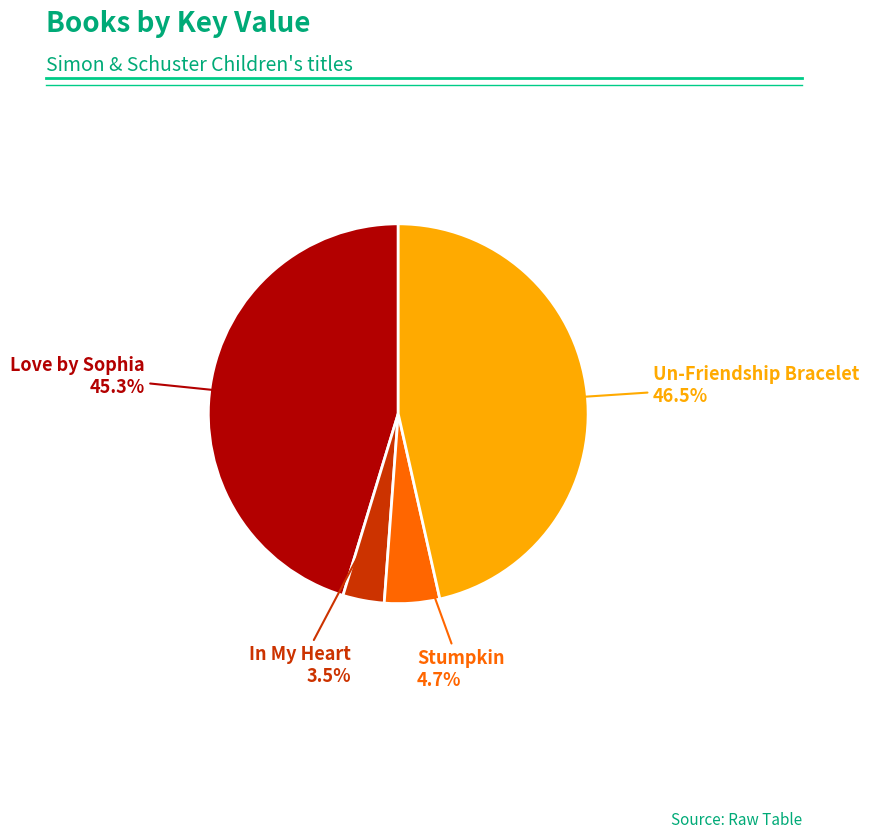

Count the number of slices in the pie.

4